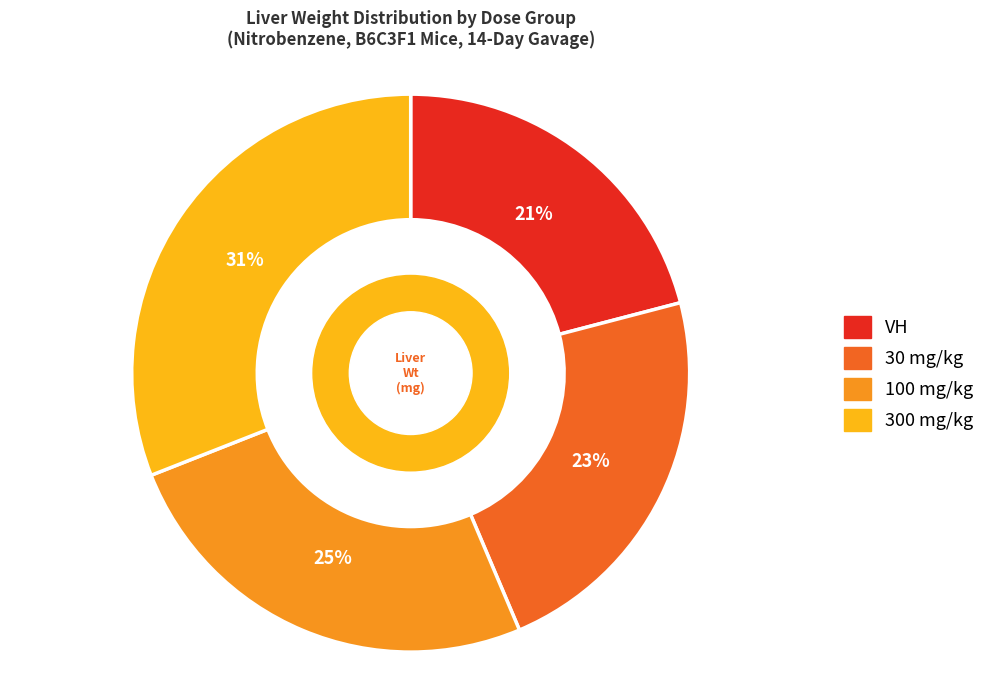

To the nearest percent, what is the combined percentage of VH and 300 mg/kg?

52%